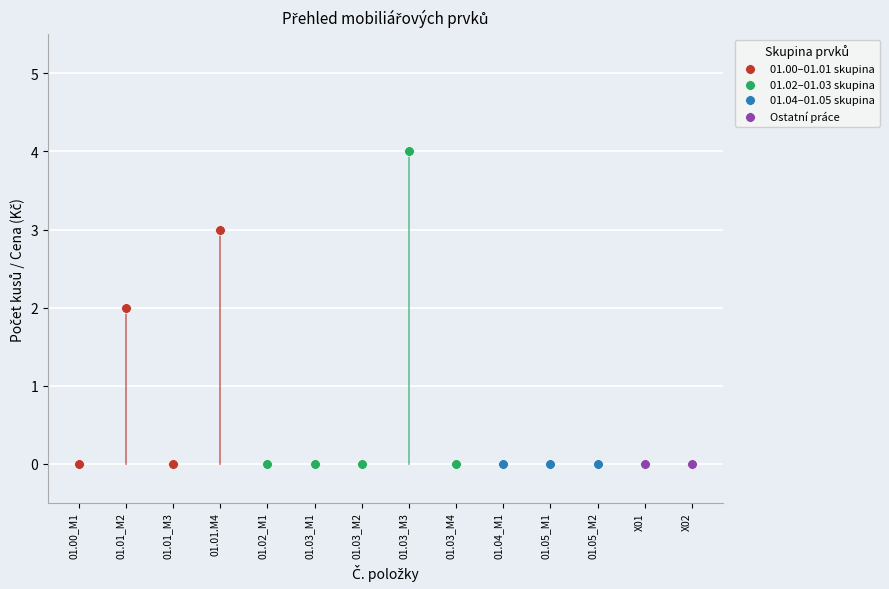

What are all the series names shown in the legend?

01.00–01.01 skupina, 01.02–01.03 skupina, 01.04–01.05 skupina, Ostatní práce